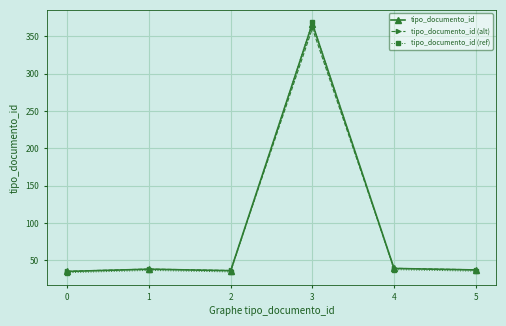

True or false: tipo_documento_id (ref) has a value of 151.0 at 3.

False